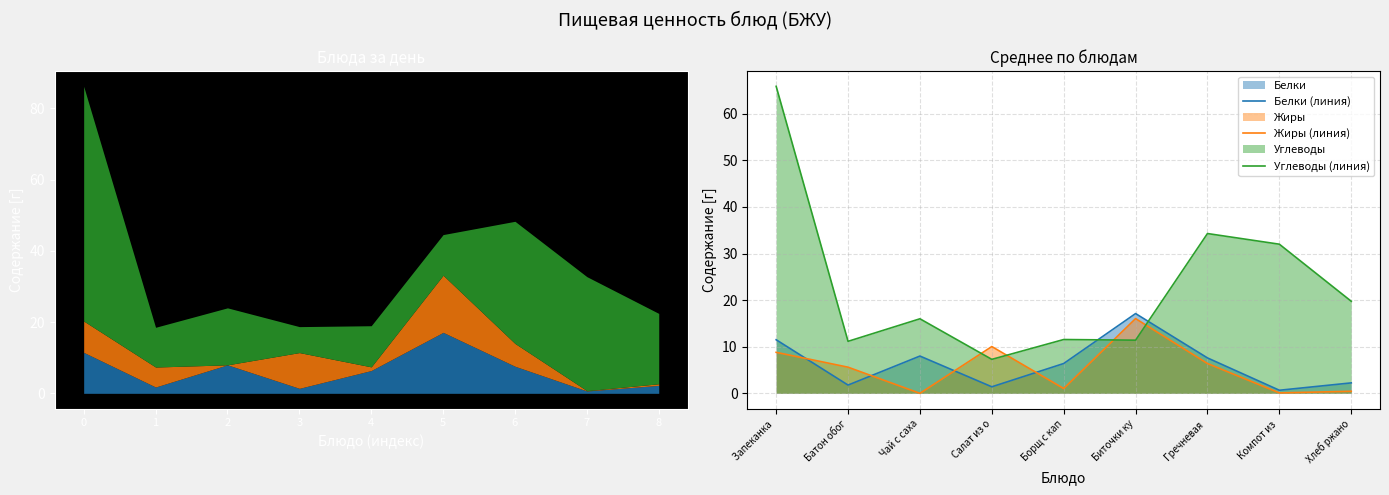

What is the difference between the maximum and minimum values in the Углеводы (линия) series?

58.6